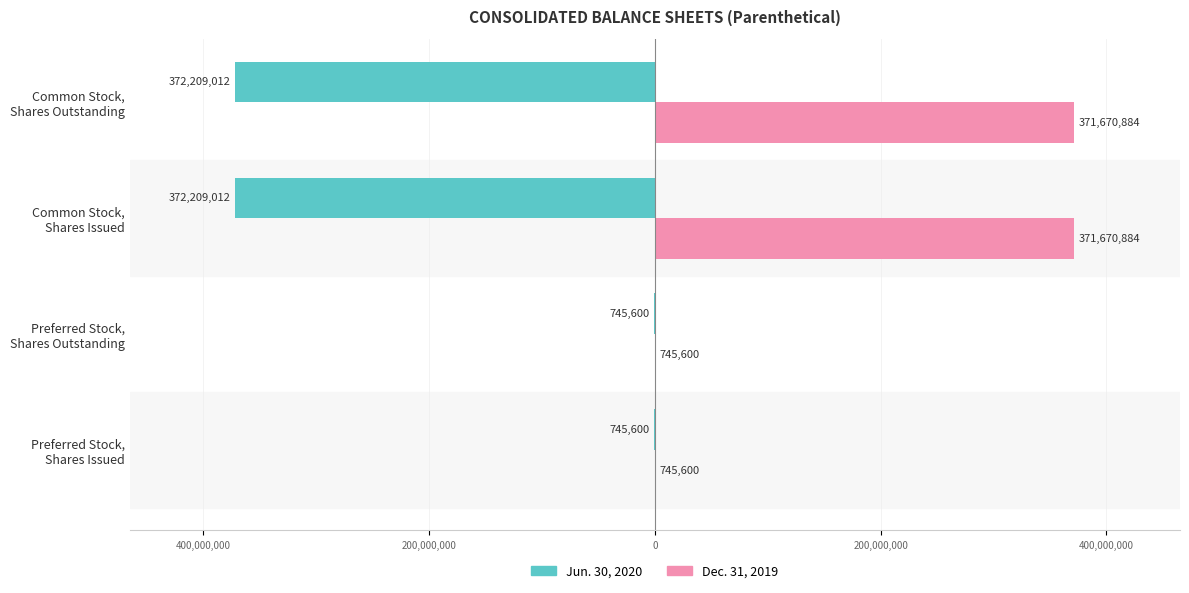

Reading left to right, transcribe all the data shown in this chart.

Jun. 30, 2020: -745600	-745600	-372209012	-372209012
Dec. 31, 2019: 745600	745600	371670884	371670884